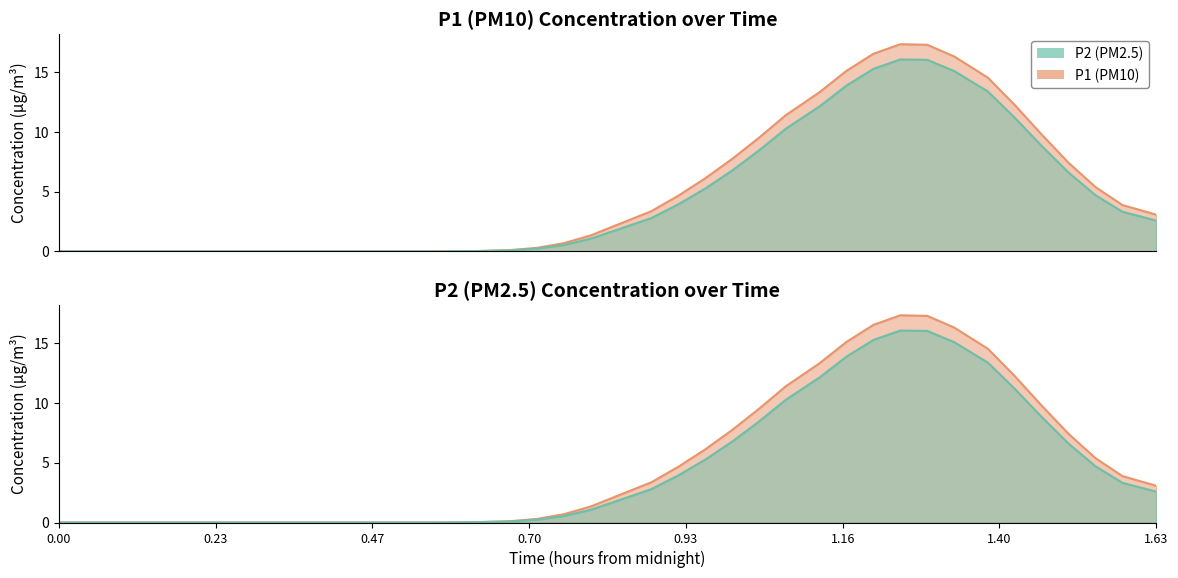

List the series in order of their peak value, highest first.

P1, P2